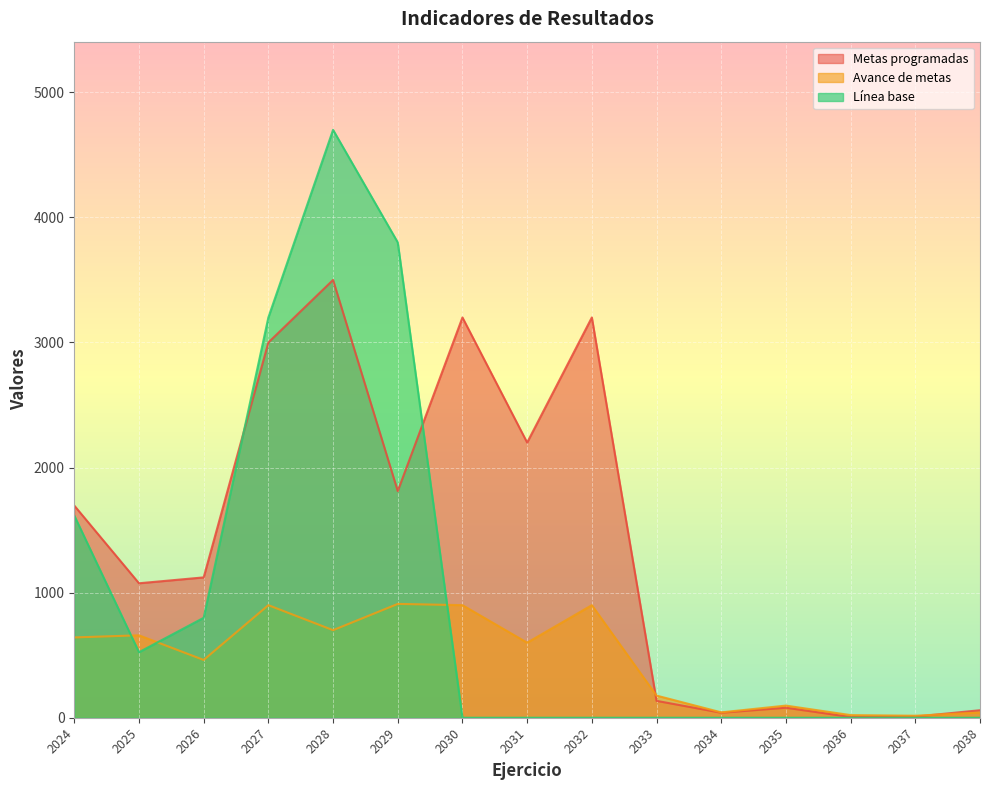

How many lines are shown in the chart?

3